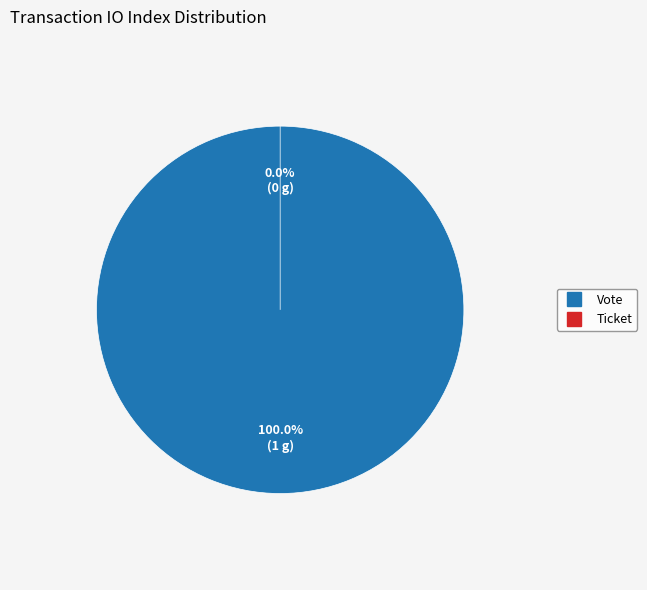

Is Ticket the majority of the pie?

No